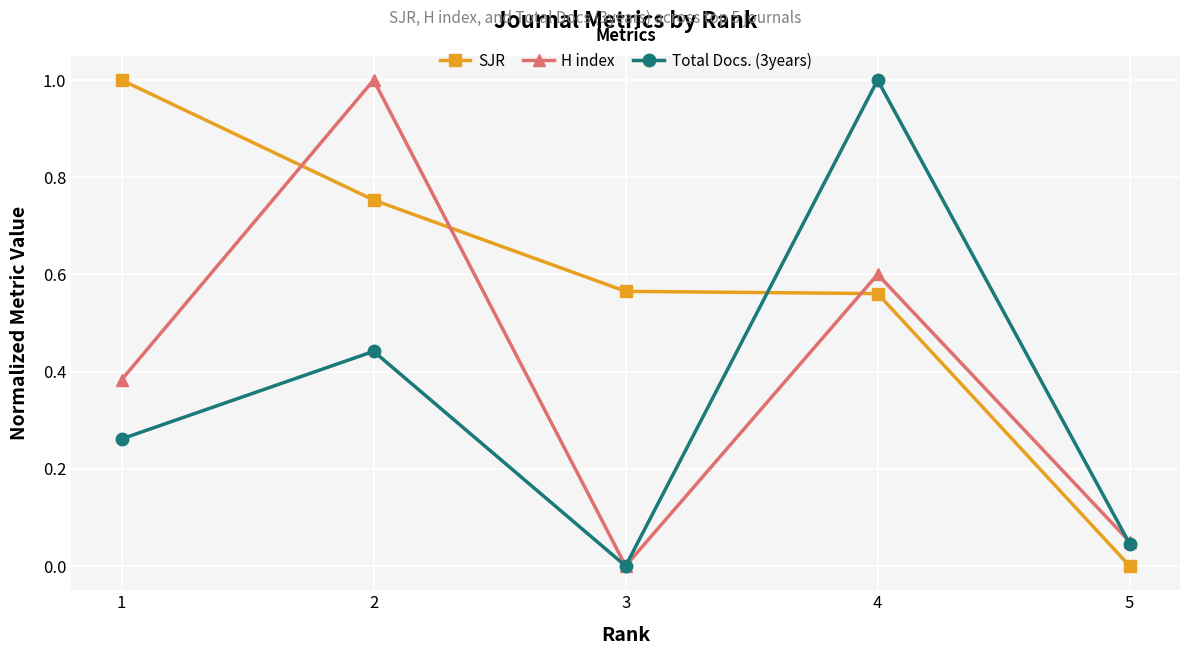

Which category has the lowest value in the H index series?

3